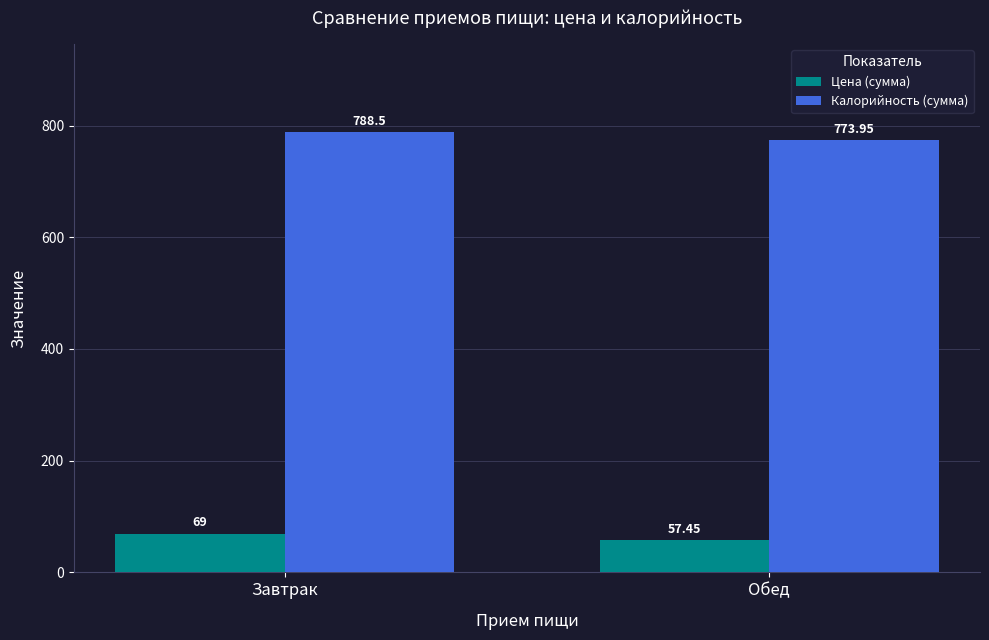

Which series changed the most between Завтрак and Обед?

Калорийность (сумма)